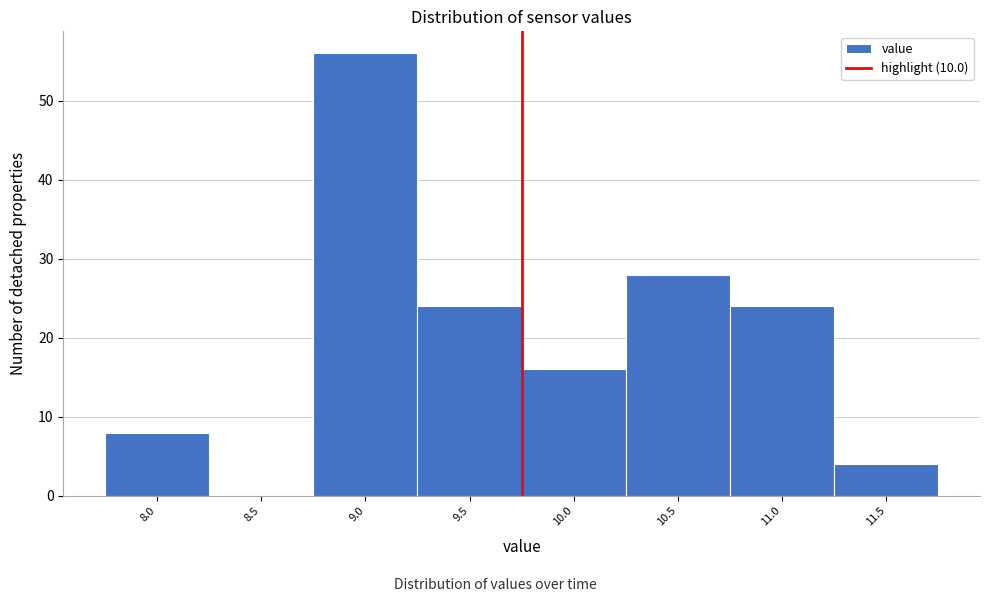

Reading right to left, list all the values displayed in this chart.

11.5=4	11.0=24	10.5=28	10.0=16	9.5=24	9.0=56	8.5=0	8.0=8